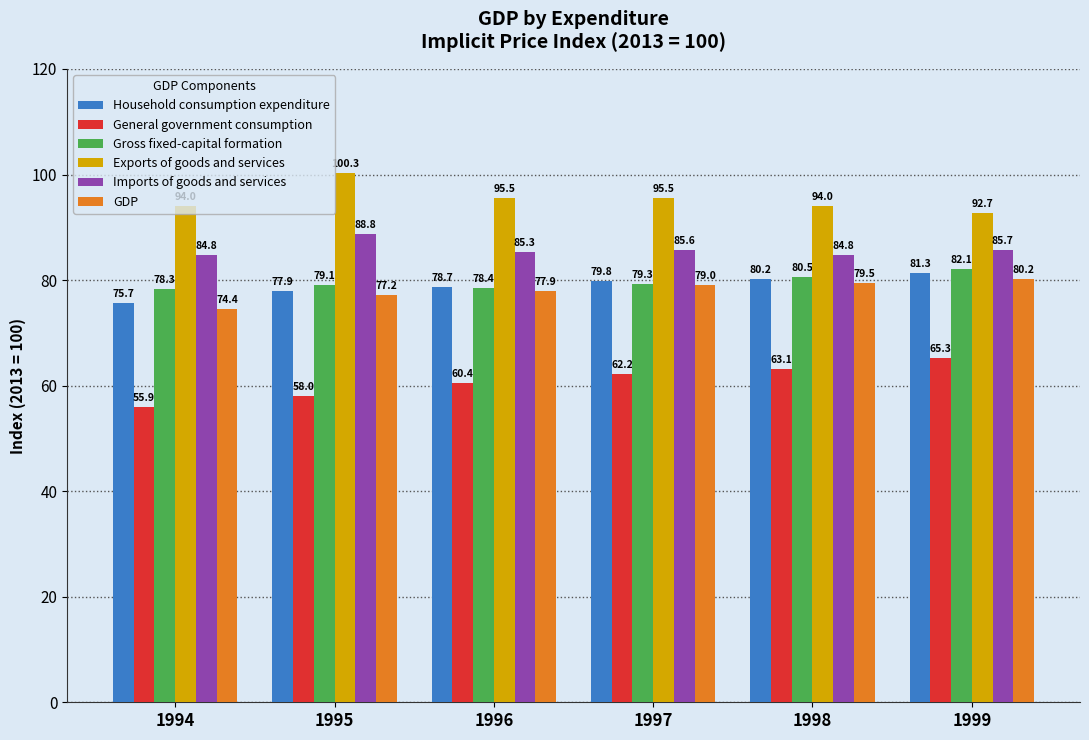

What is the average value of the General government consumption series?

60.8